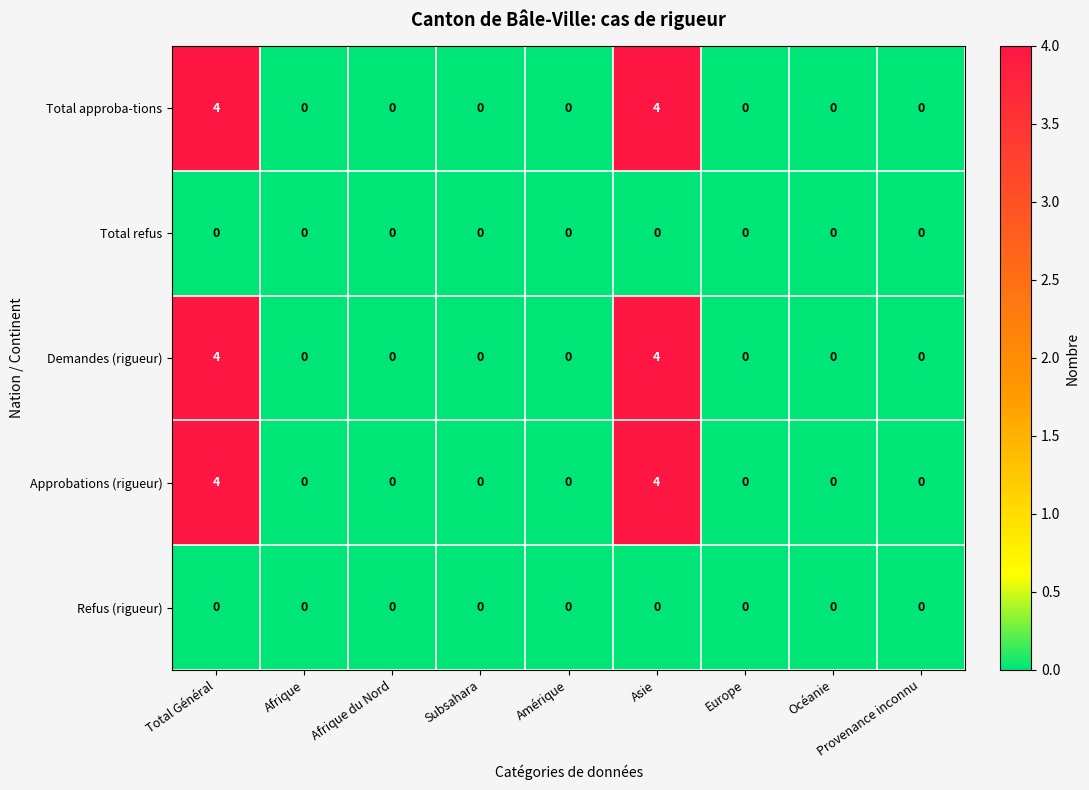

True or false: Total approba-tions has a value of 0 at Subsahara.

True